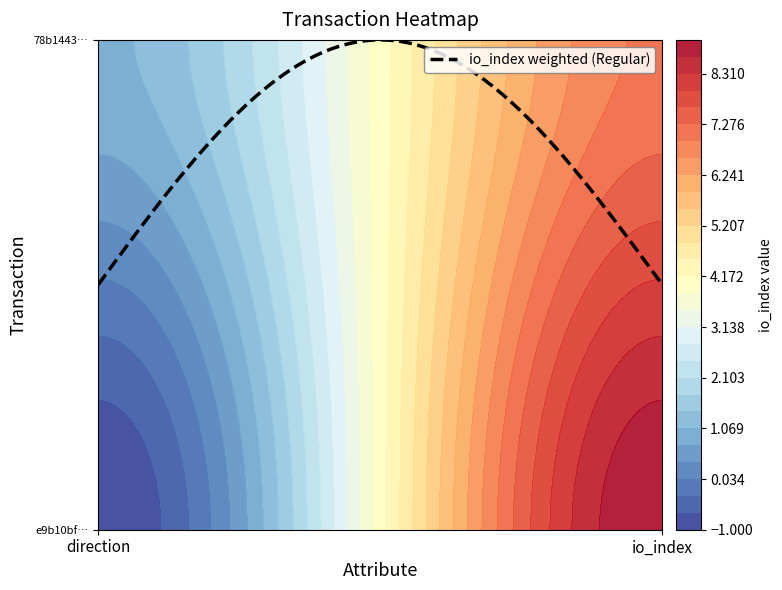

Reading right to left, list all the values displayed in this chart.

e9b10bf00065a8149dfe68fec15094a3d23495c: 1=9	-1=-1
78b1443753ec843ba5015bc39e7309b0961a786: 1=7	-1=1